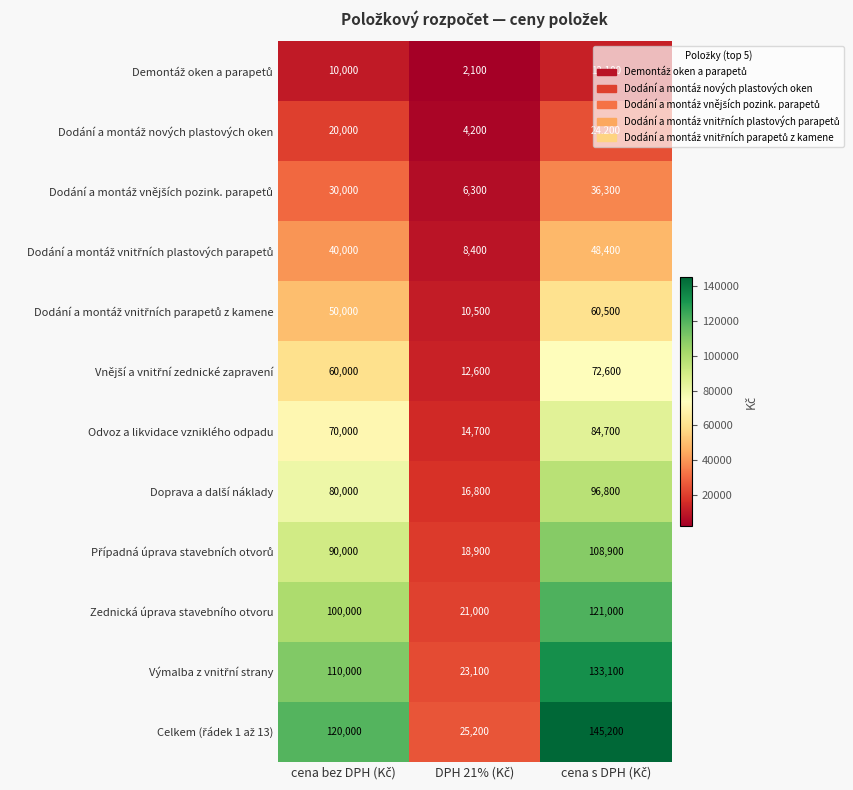

How many distinct data groups are displayed?

12